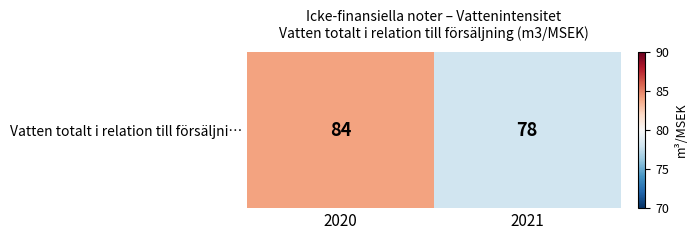

Reading right to left, list all the values displayed in this chart.

2021=78	2020=84